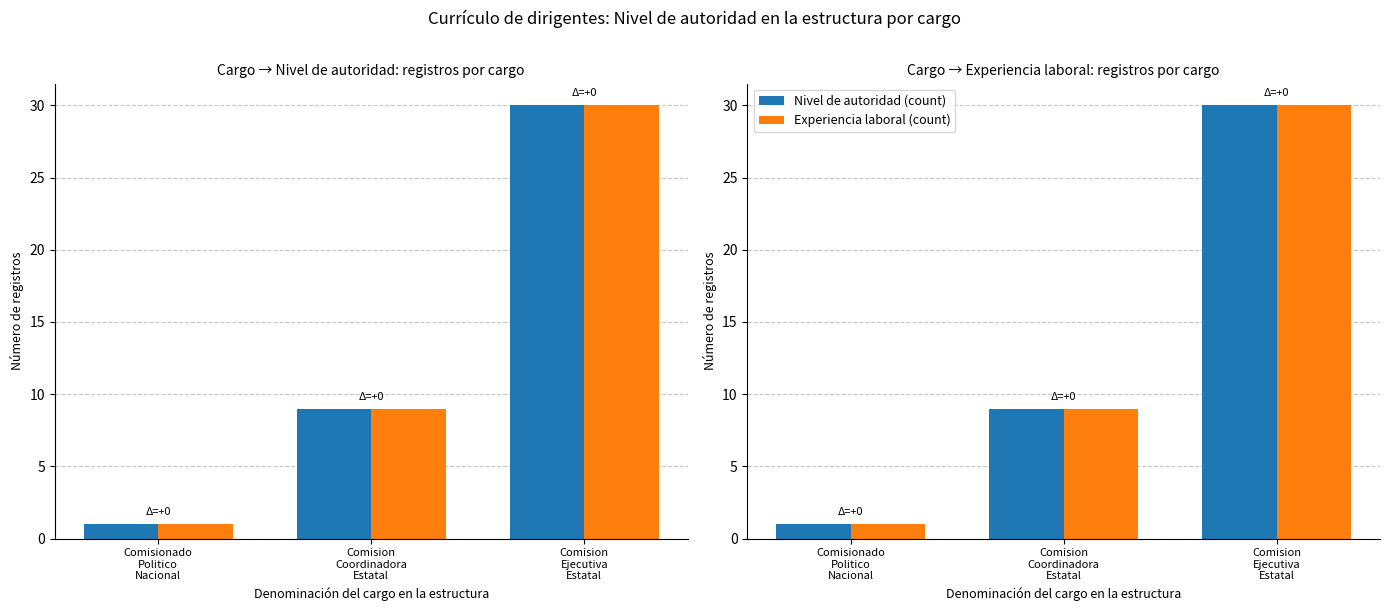

What is the value of the Nivel de autoridad (count) bar at the 3rd from the left?

30